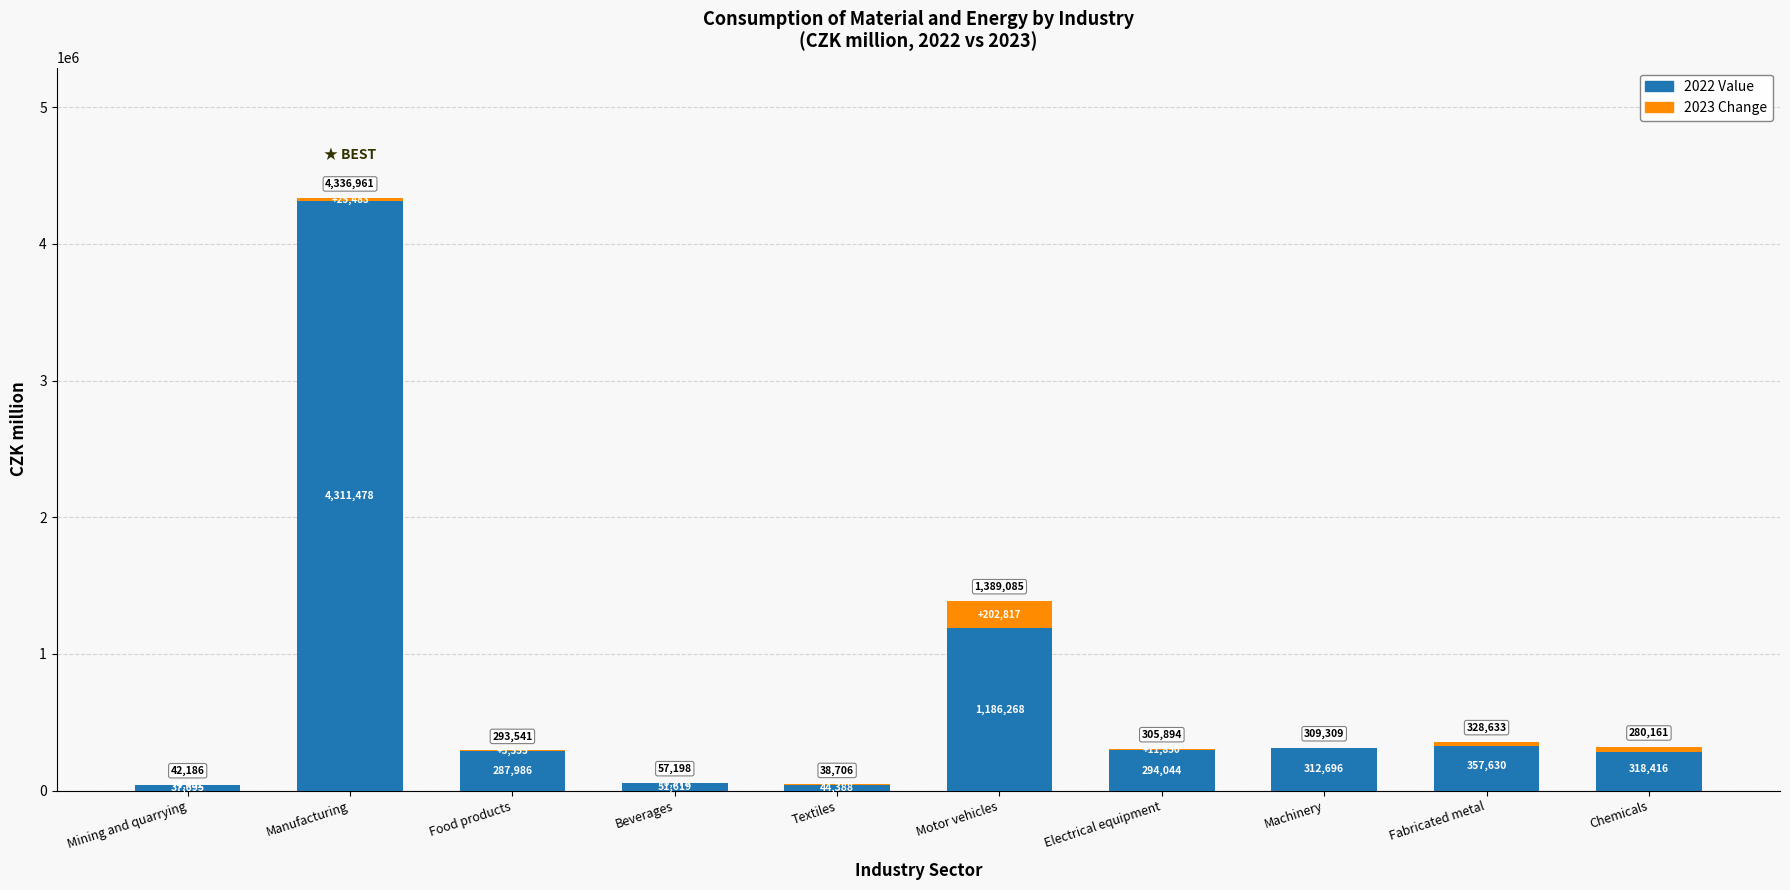

What are all the series names shown in the legend?

2022 Value, 2023 Change